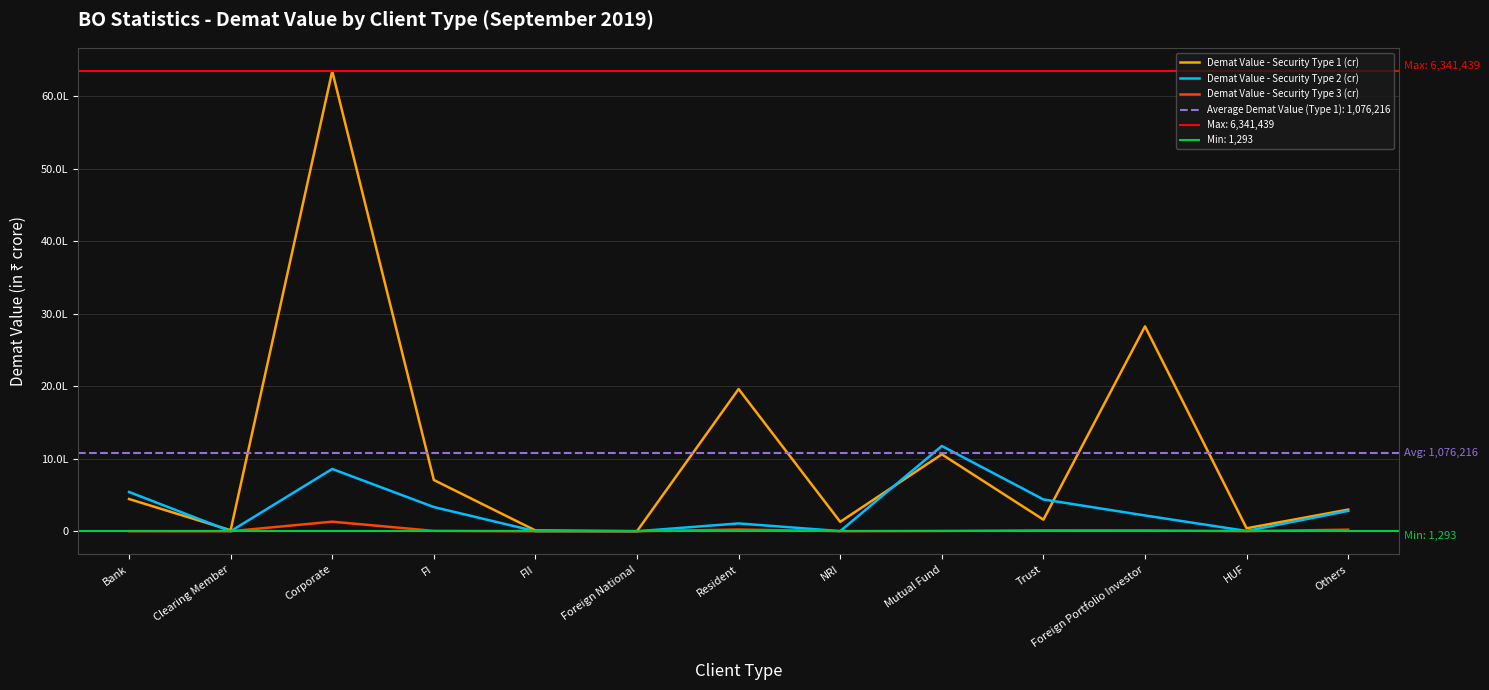

What is the sum of the Demat Value - Security Type 3 (cr) values at Others and Foreign National?

21458.9